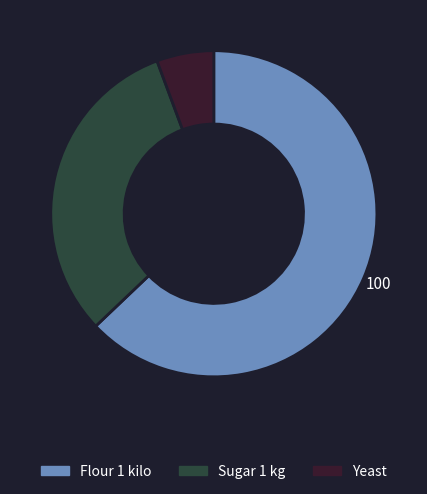

What is the majority slice?

Flour 1 kilo